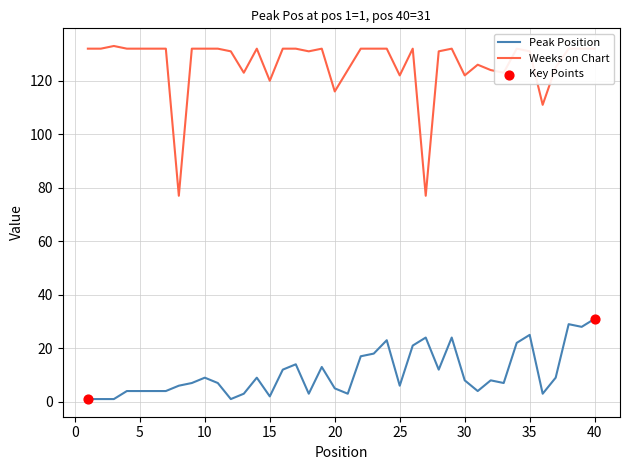

Which series has the largest total across all categories?

Weeks on Chart